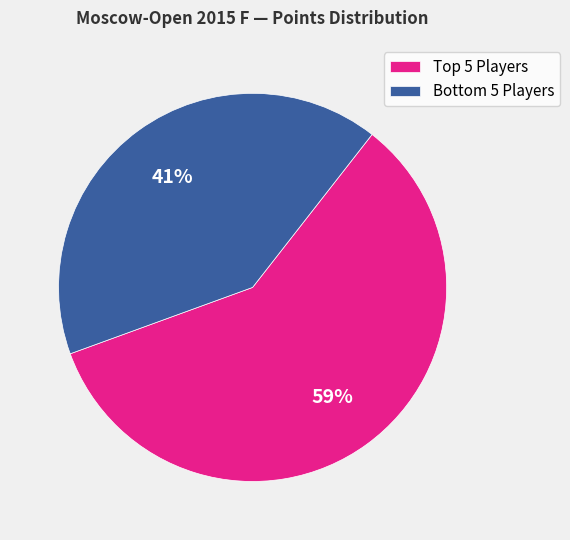

To the nearest percent, what is the average slice percentage?

50%